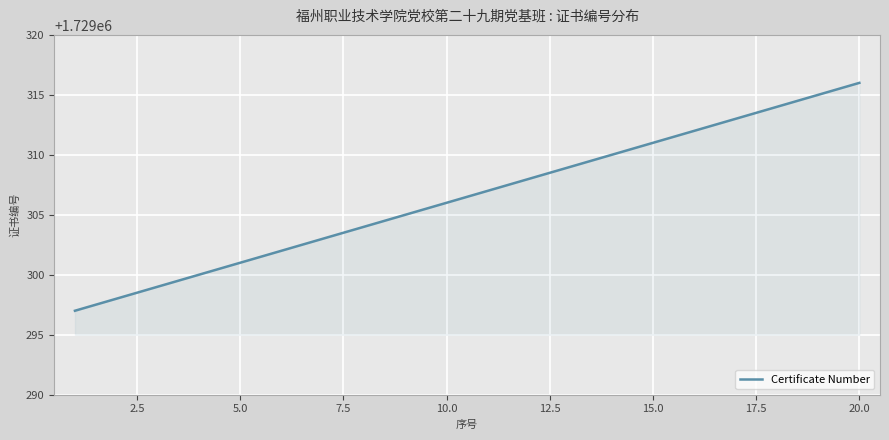

What is the difference between the maximum and minimum values?

19